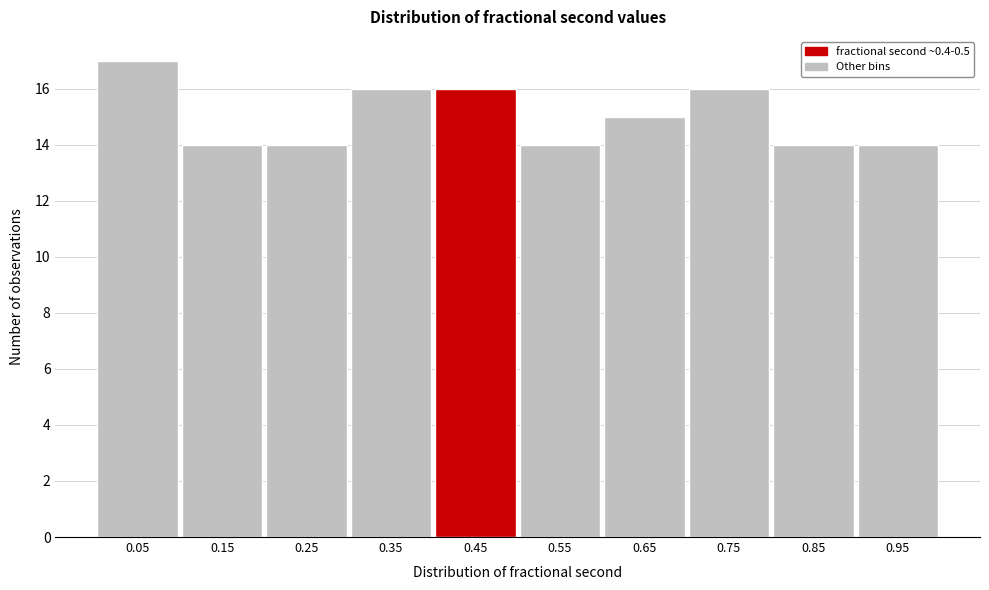

Reading left to right, list every bar in this chart as the range it spans on the x-axis followed by its height. Neither the bar edges nor the heights are printed on the chart, so give them approximately, as read against the axes.

0.0 to 0.1: 17
0.1 to 0.2: 14
0.2 to 0.3: 14
0.3 to 0.4: 16
0.4 to 0.5: 16
0.5 to 0.6: 14
0.6 to 0.7: 15
0.7 to 0.8: 16
0.8 to 0.9: 14
0.9 to 1.0: 14